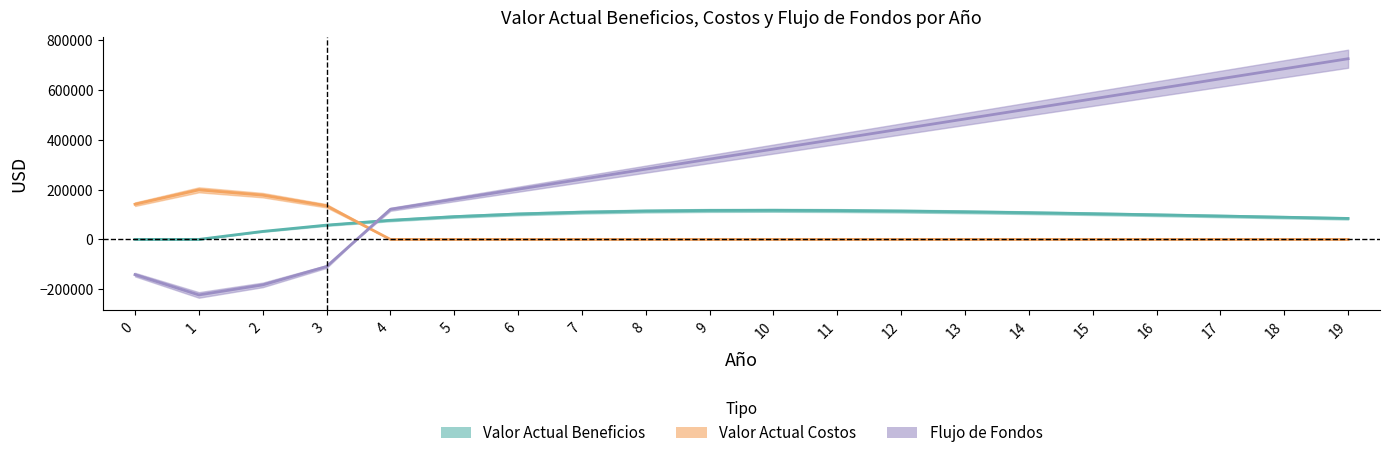

Is it true that Flujo de Fondos equals -141123.7 at 0?

True